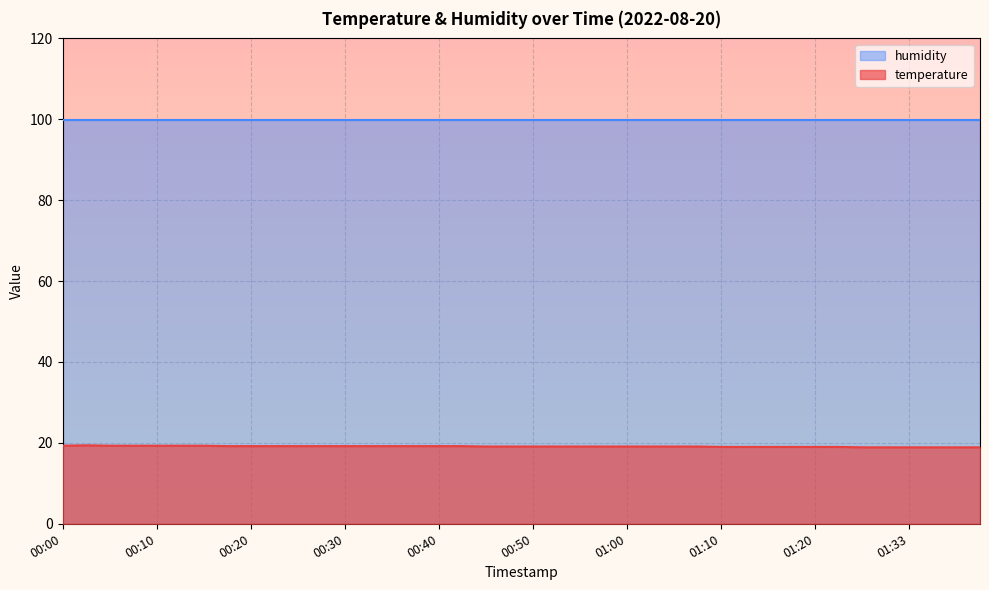

Which has a higher value, 00:45 or 01:10?

00:45